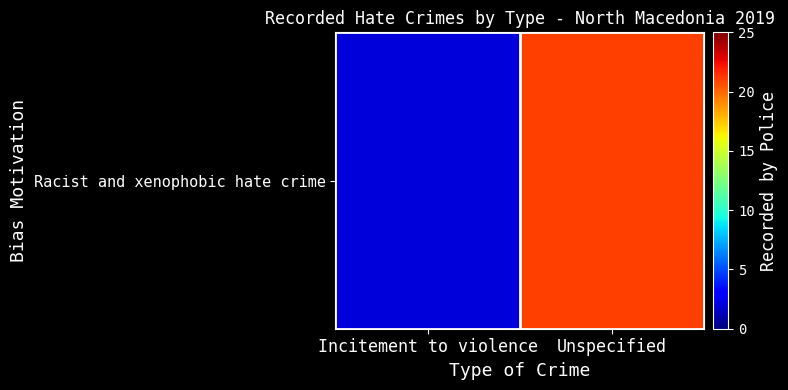

Reading left to right, extract all data points from this chart.

Incitement to violence=2	Unspecified=21